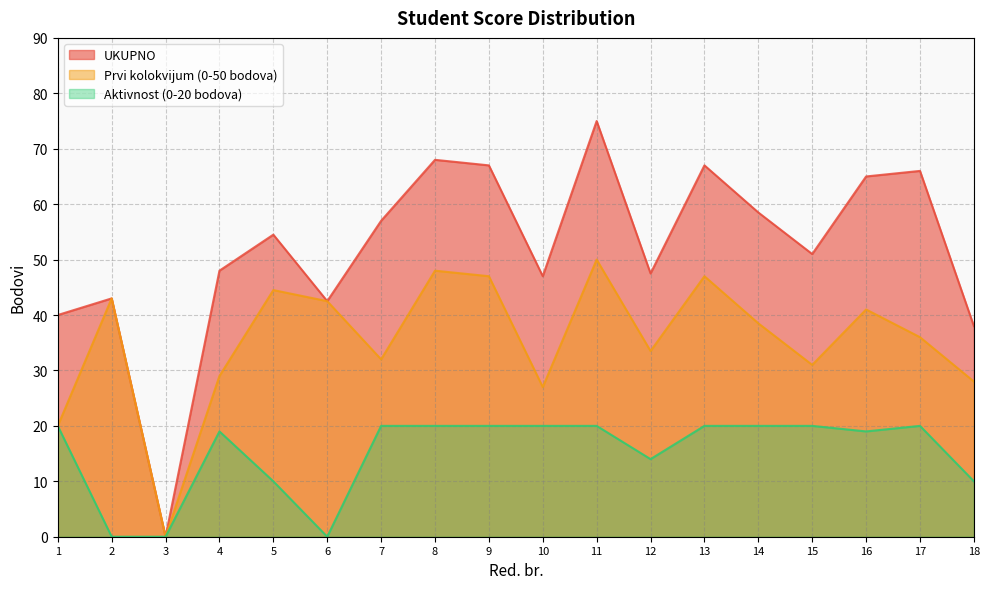

The value of Prvi kolokvijum (0-50 bodova) at 17 is 24.6. True or false?

False